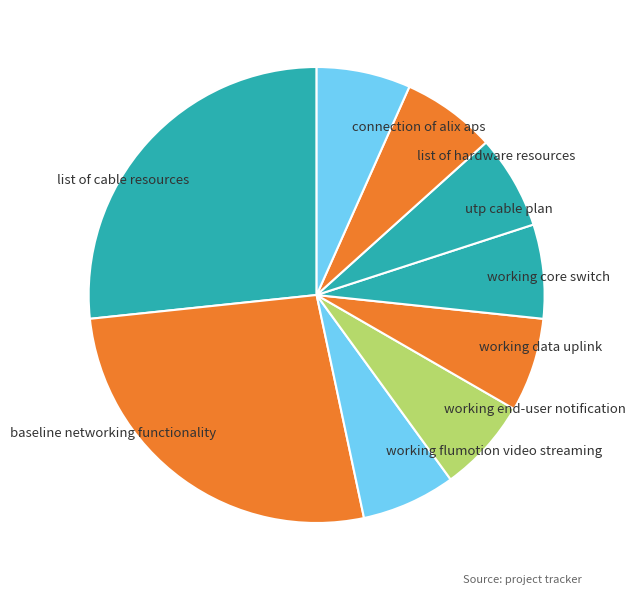

Approximately how many times larger is the value at utp cable plan compared to list of hardware resources?

1.0